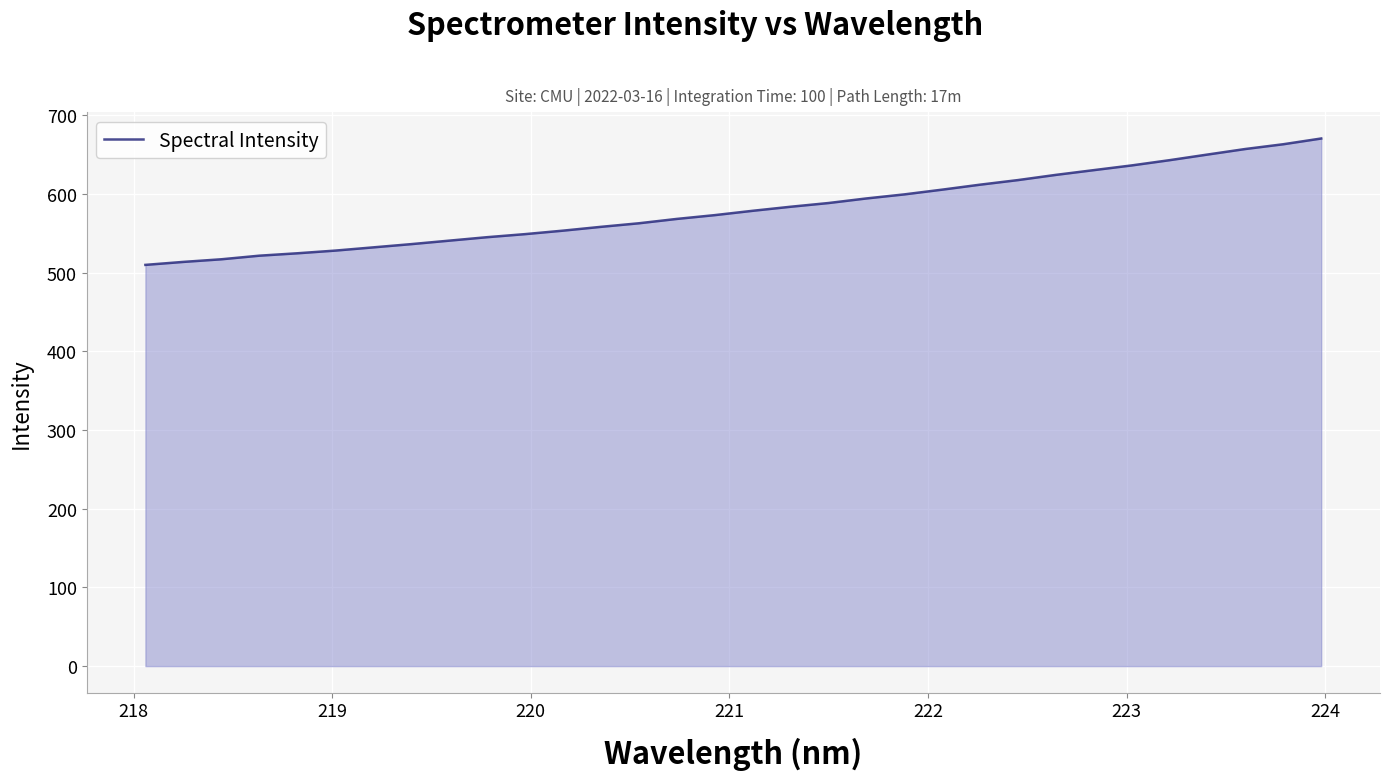

What is the difference between the maximum and minimum values?

160.6